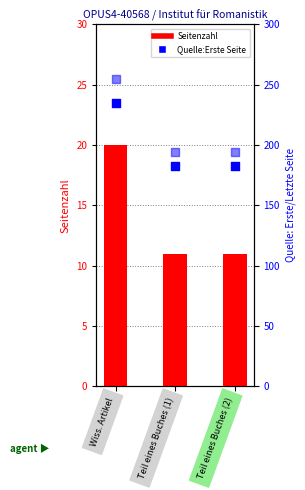

At how many categories does at least one series exceed 213?

1